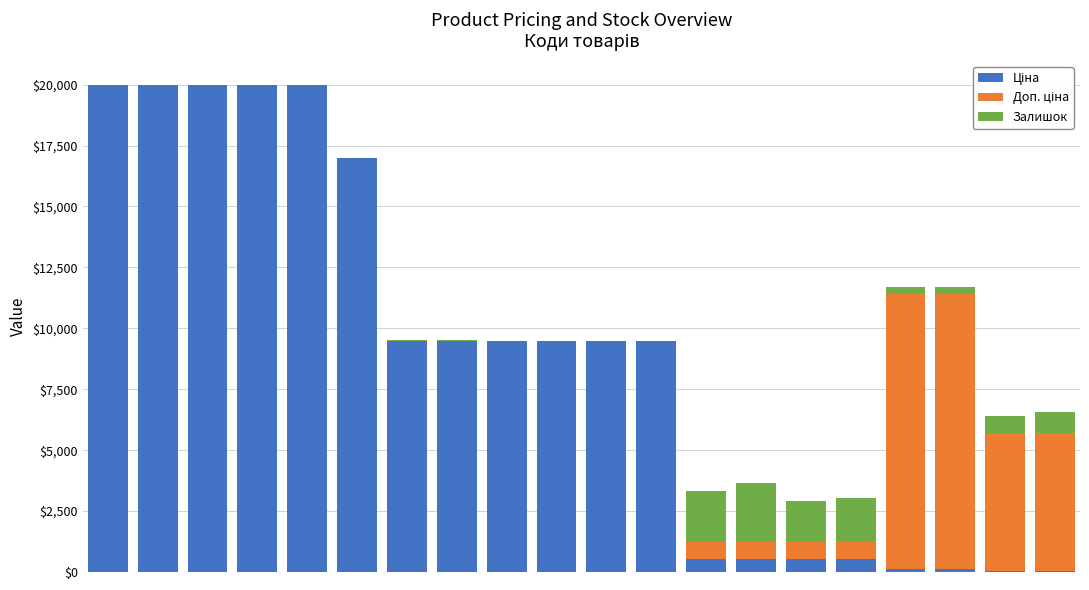

Are the bars grouped side by side (vs. stacked)?

No